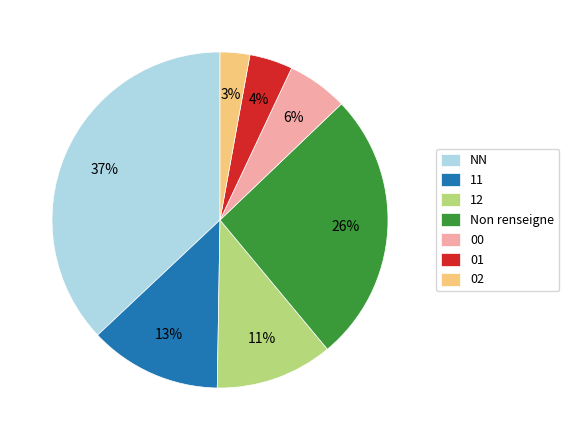

True or false: NN accounts for 51% of the total.

False